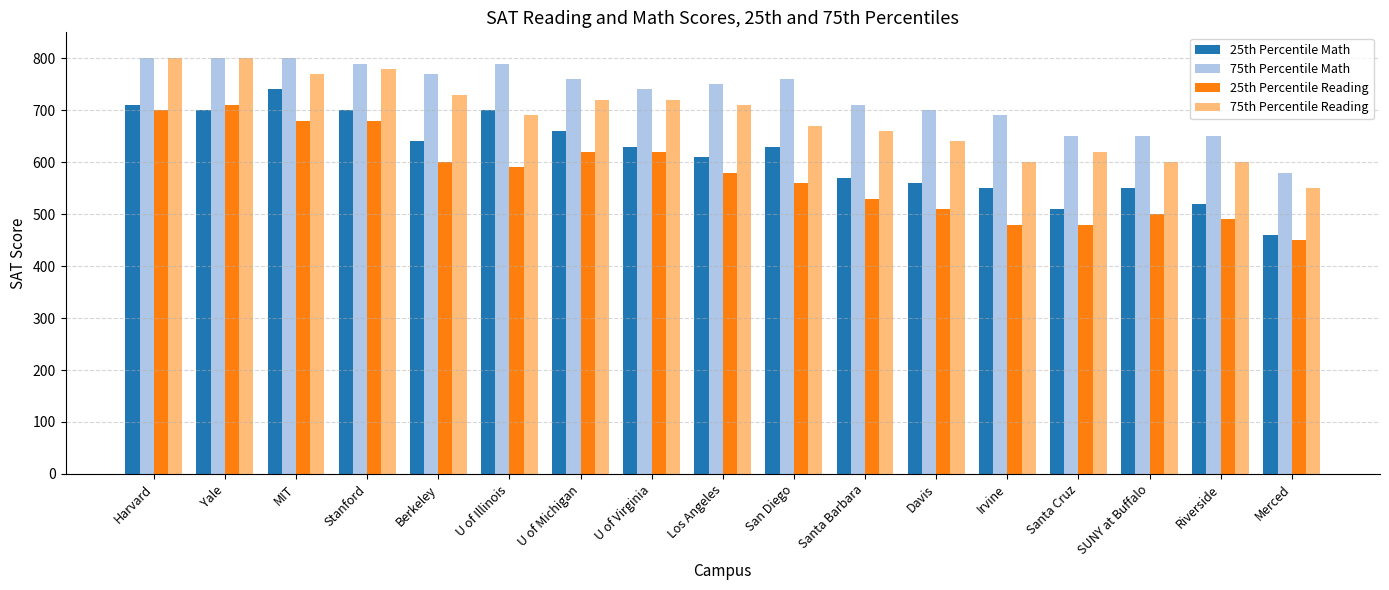

Which category has the lowest value across all series?

Merced